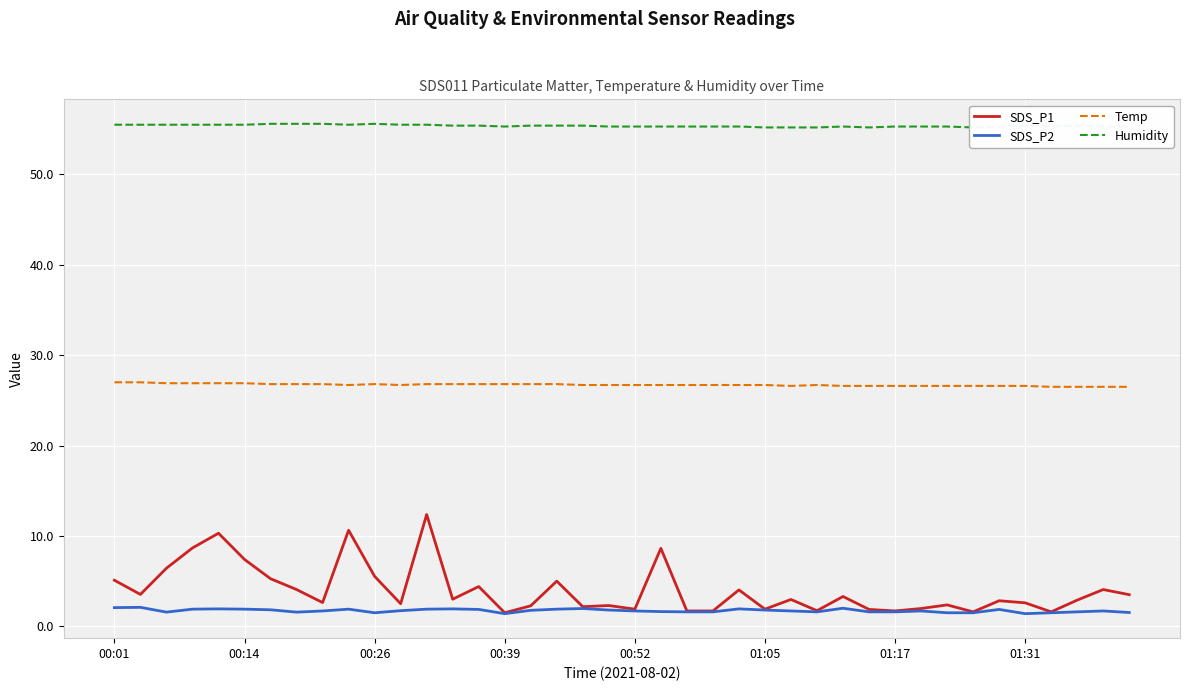

True or false: SDS_P1 and Temp intersect in this chart.

False